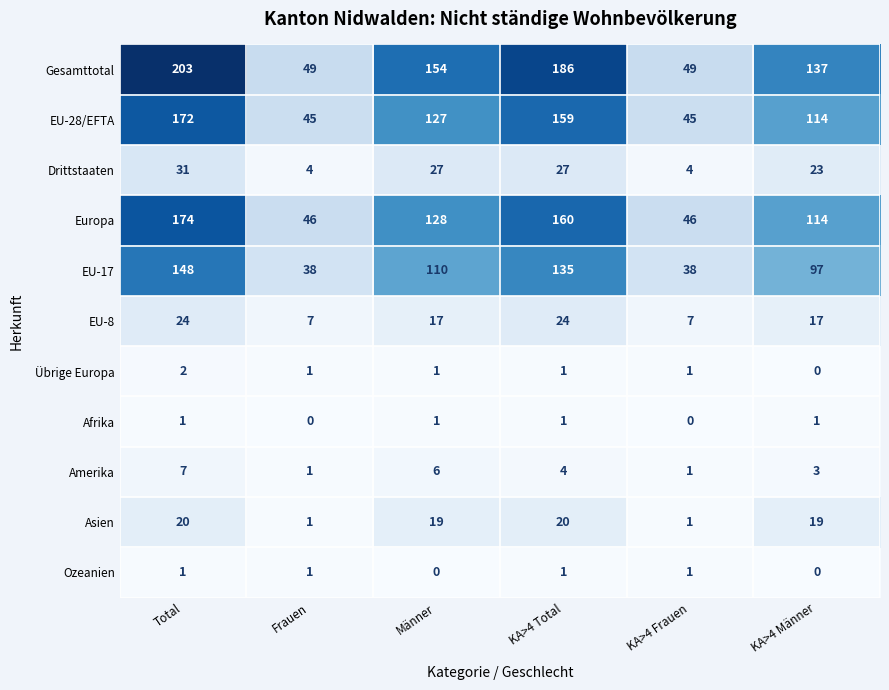

Between Männer and KA>4 Frauen, which series saw the biggest shift?

Gesamttotal